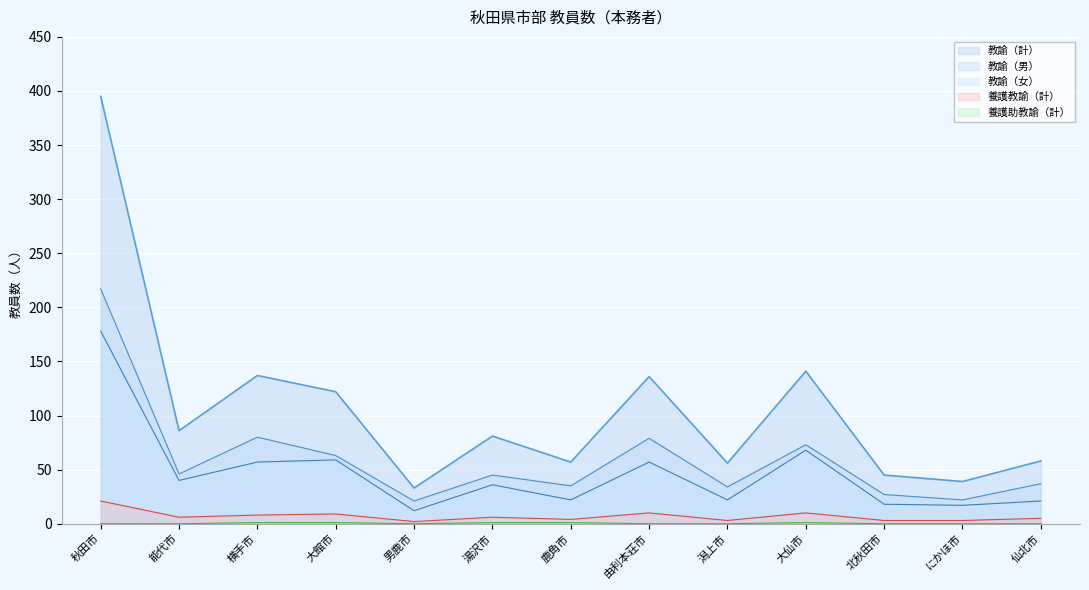

What is the value of the 養護教諭（計） point at the 8th from the left?

10